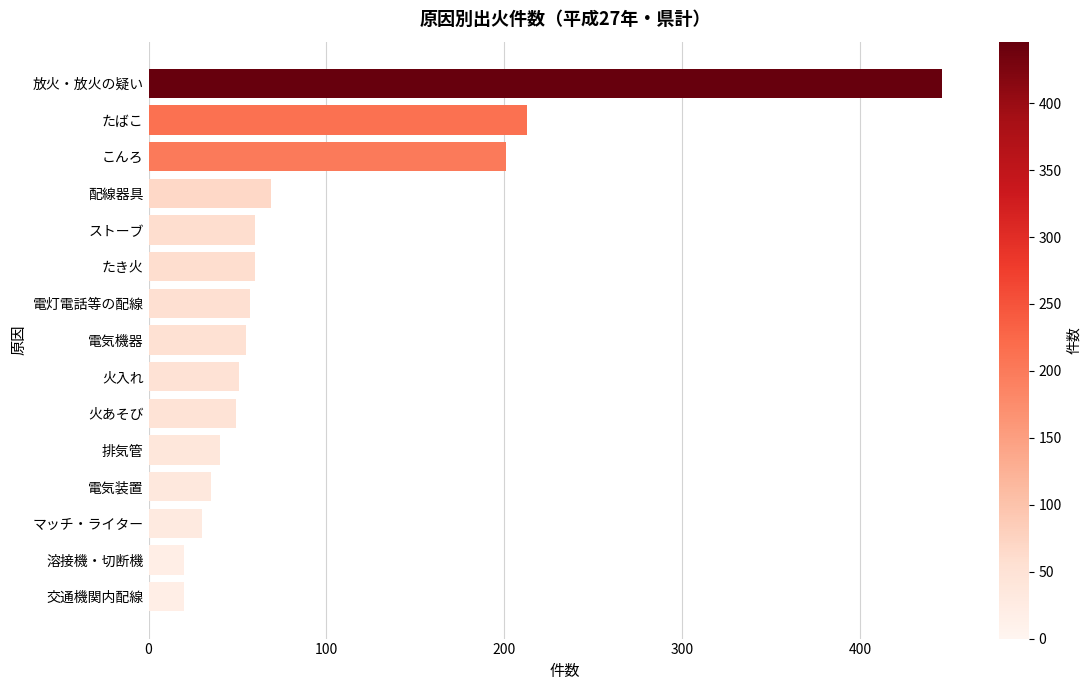

How many data points are less than 55?

7